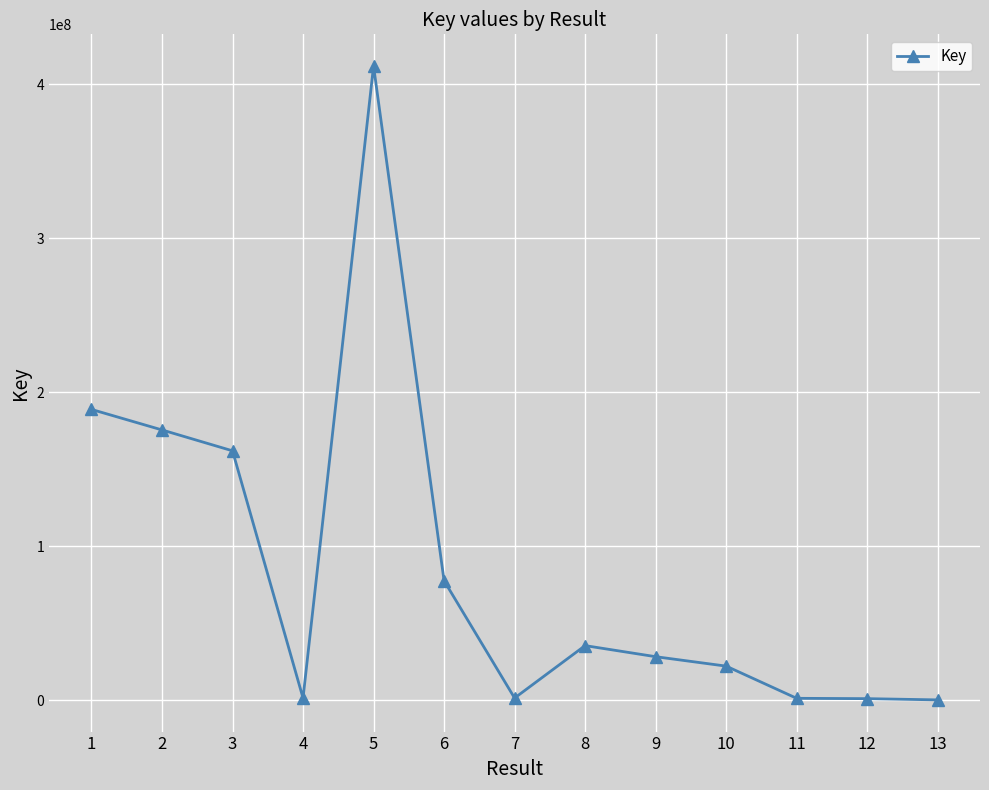

How many lines are shown in the chart?

1